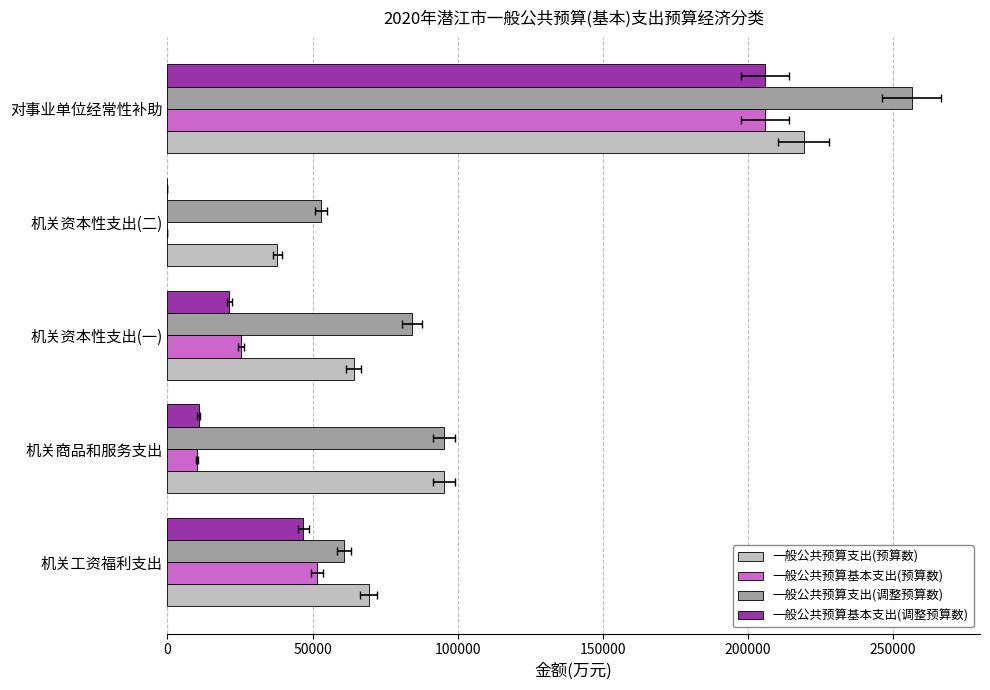

What is the sum of all 一般公共预算支出(调整预算数) values?

549447